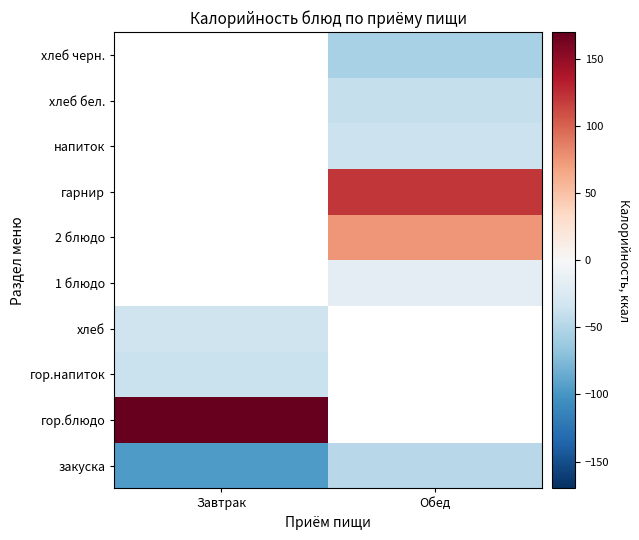

Is it true that закуска equals -56.9 at Завтрак?

False